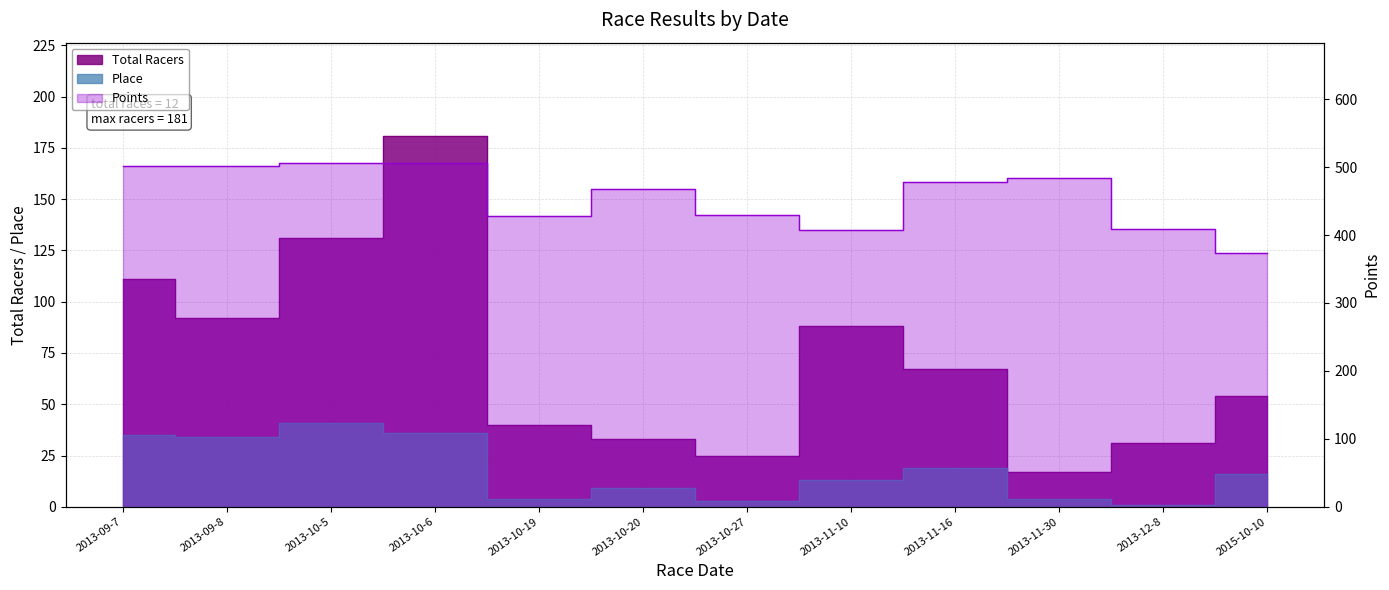

True or false: Place and Total Racers cross at least once.

False